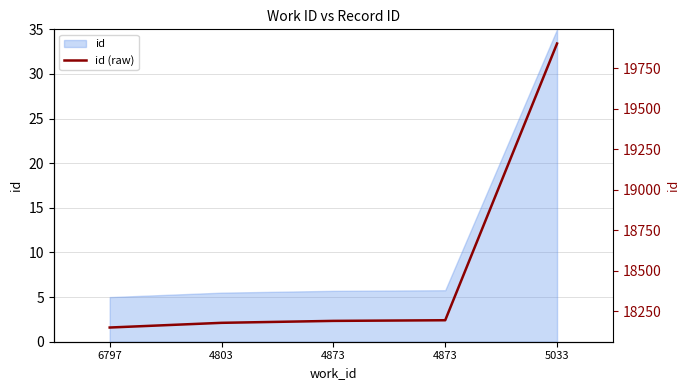

What is the sum of all values?

92619